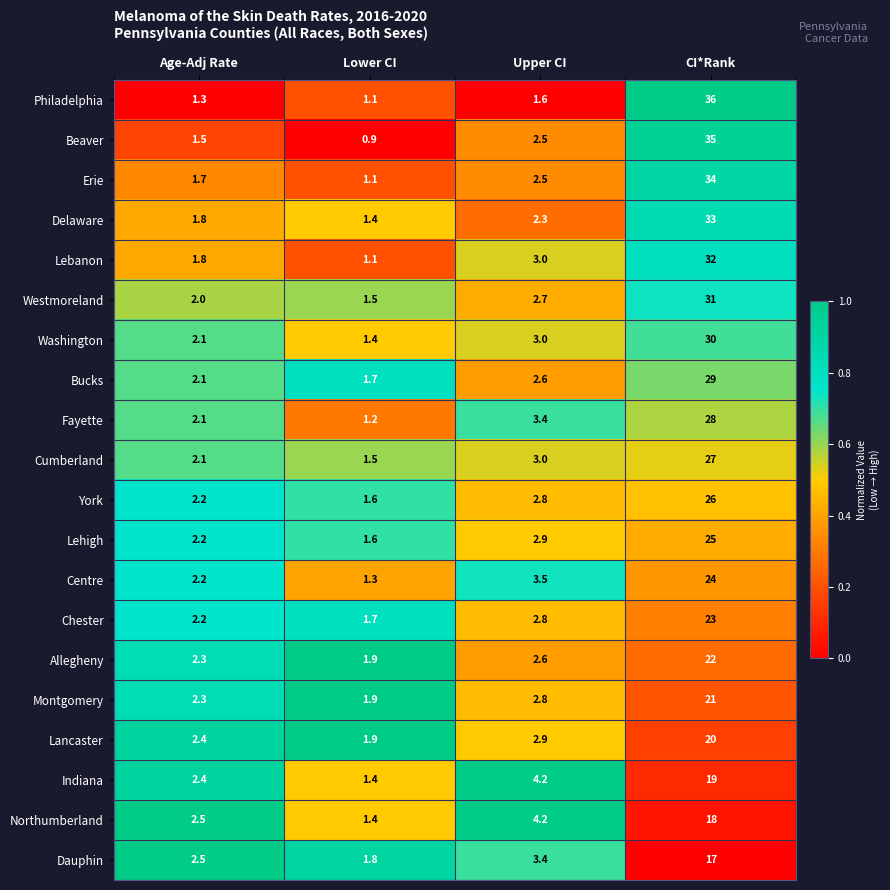

Which series has the largest total across all categories?

Philadelphia